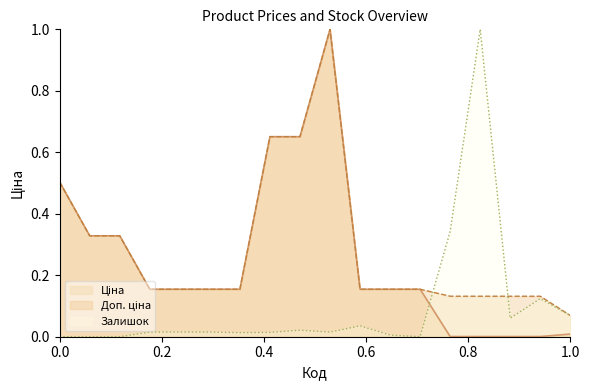

What is the difference between the second highest and second lowest values in the Ціна series?

0.7